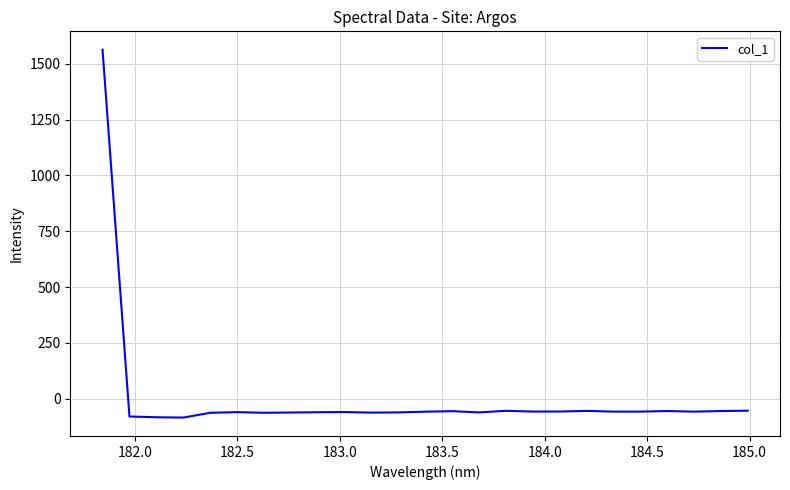

What is the maximum value shown in the chart?

1563.4